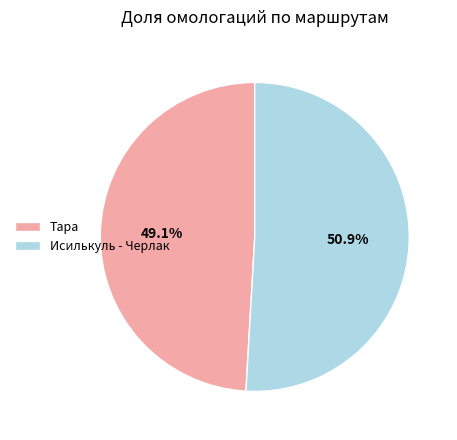

What is the smallest slice in the pie chart?

Тара